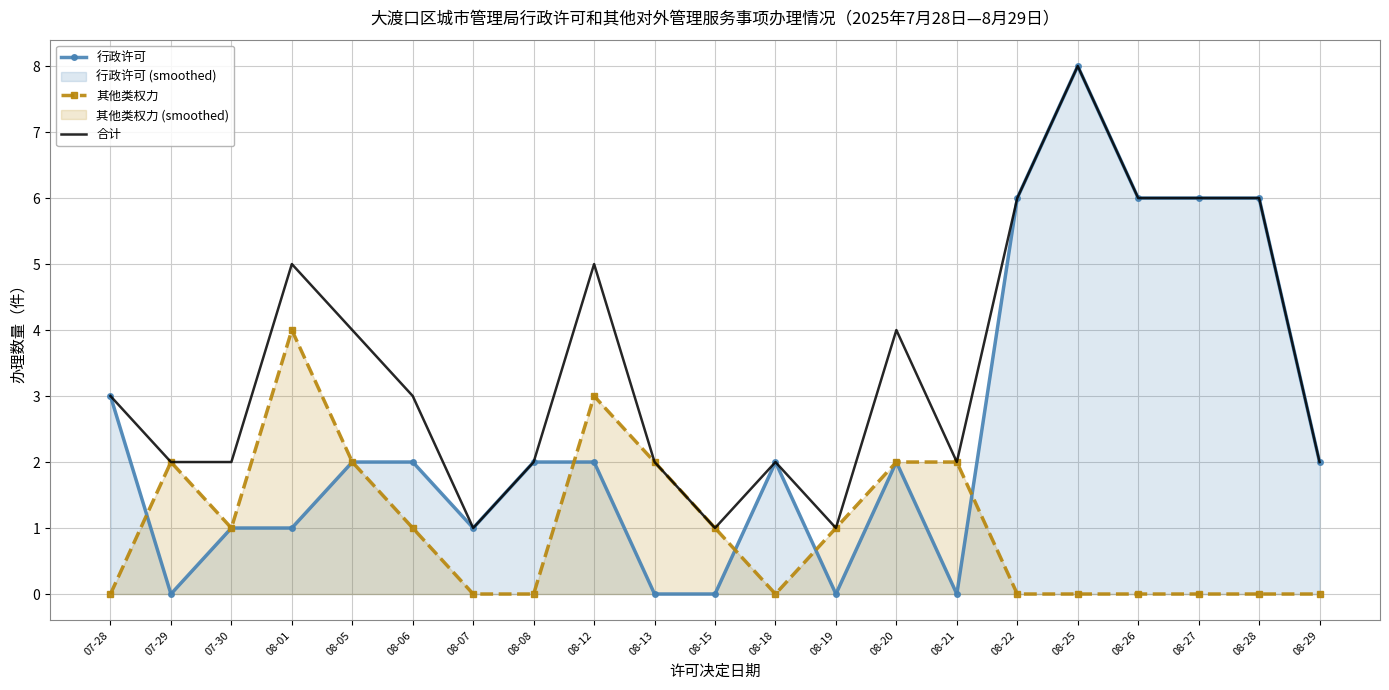

Which label corresponds to the largest value in the chart?

08-25